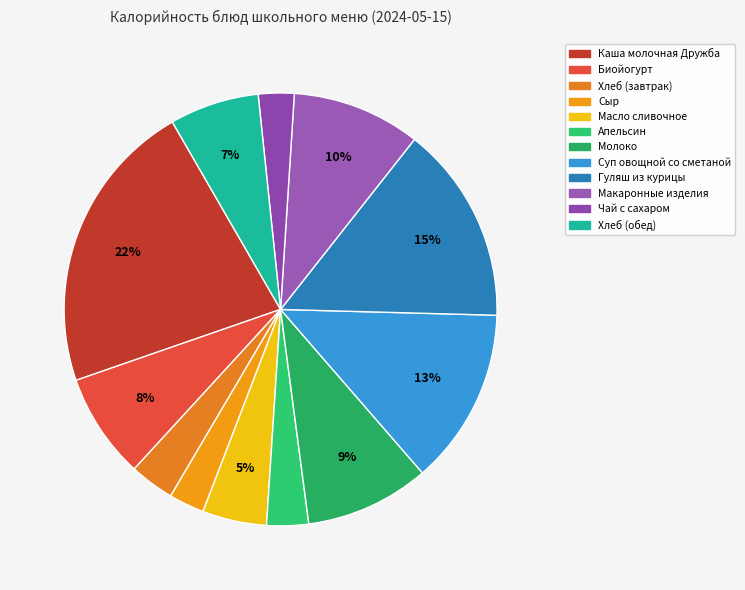

How many segments does this pie chart have?

12